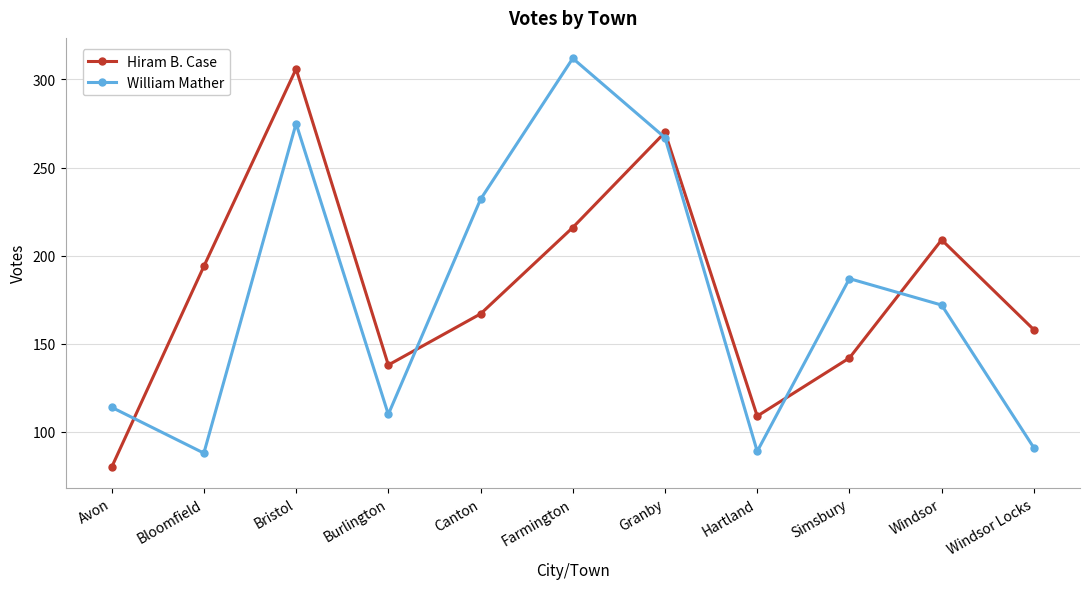

What are all the series names shown in the legend?

Hiram B. Case, William Mather